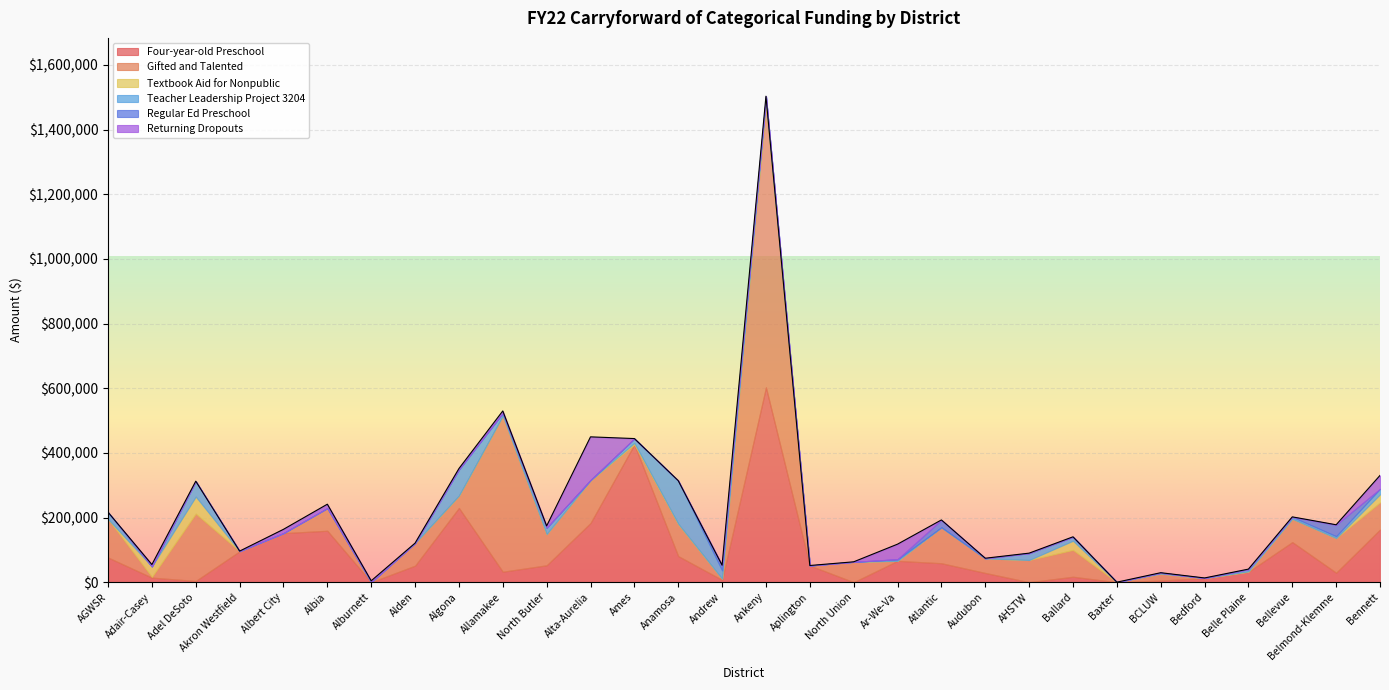

Which category has the highest value across all series?

Ankeny